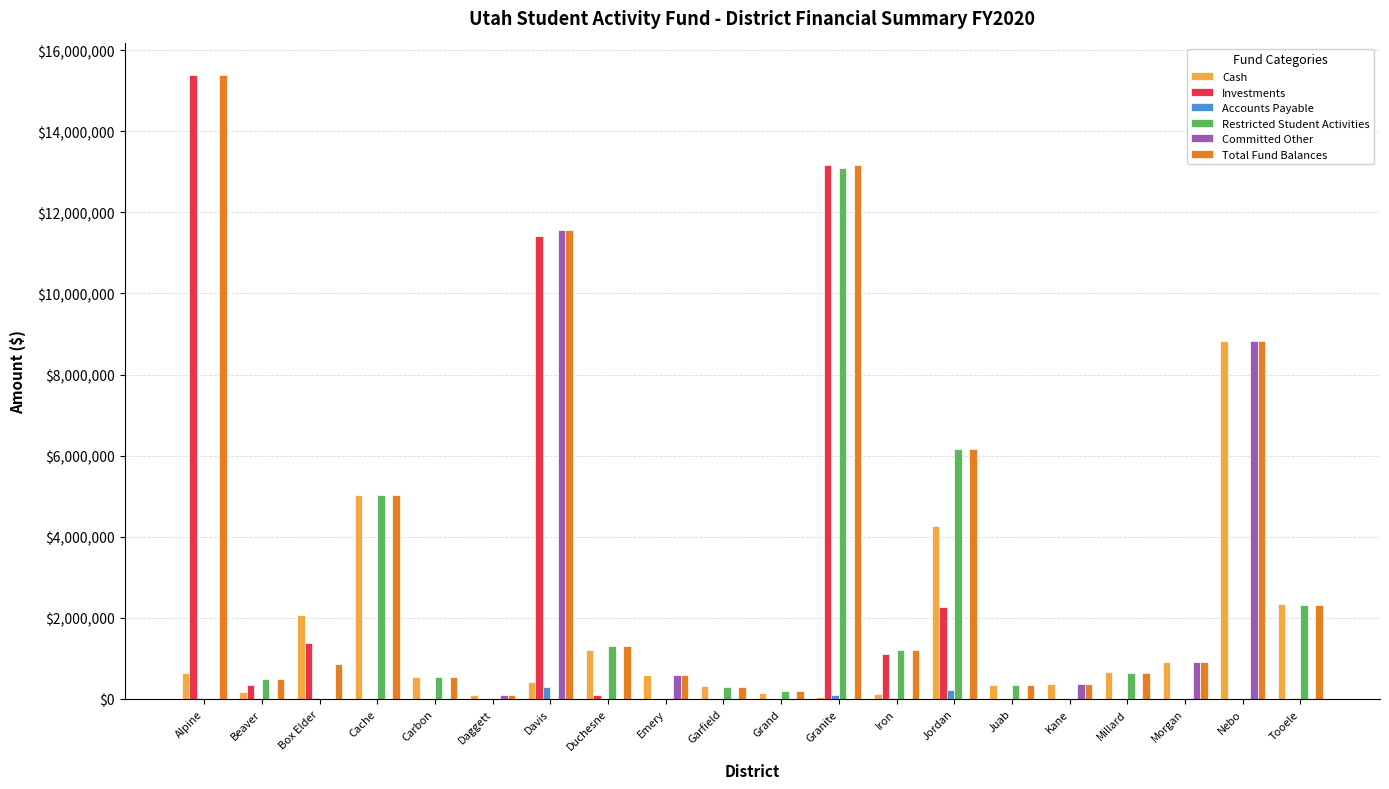

Count the number of categories in the chart.

20